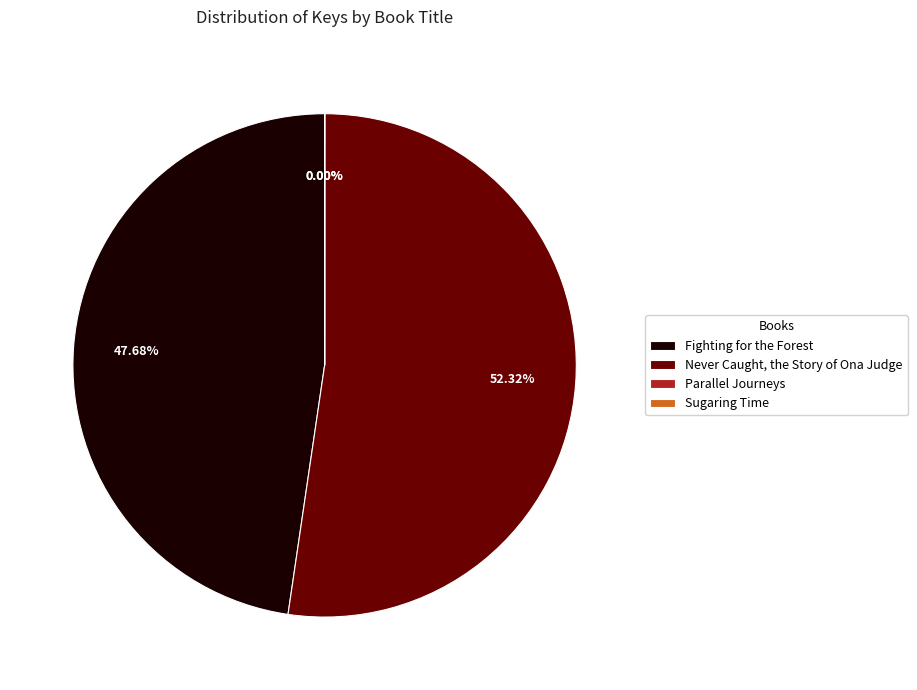

Does Fighting for the Forest represent more than half of the total?

No